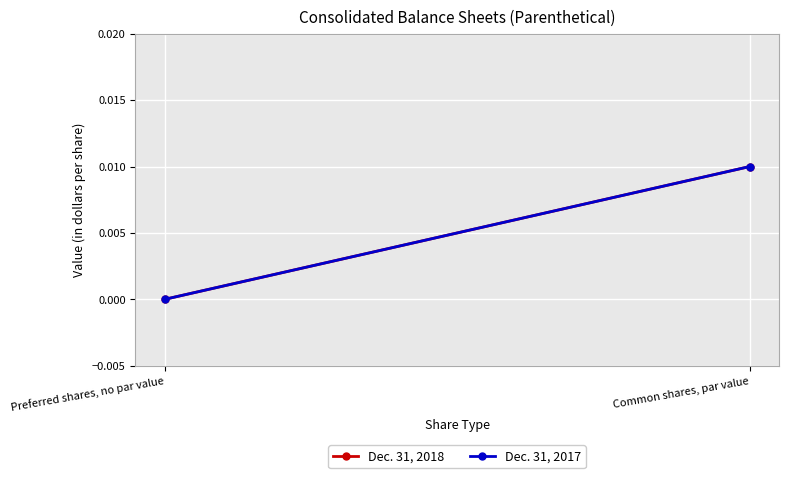

What position from the right is Common shares, par value?

1